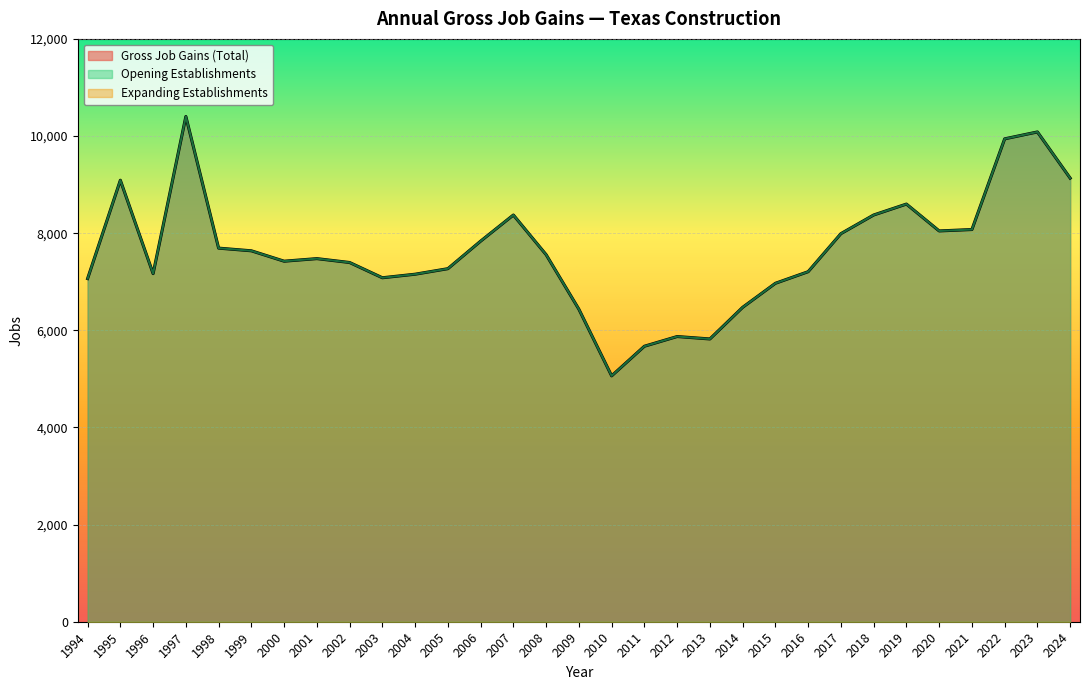

Is it true that Opening Establishments equals 7167 at 1996?

True